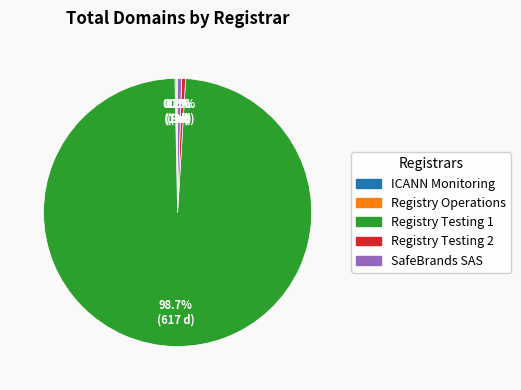

What is the majority slice?

Registry Testing 1